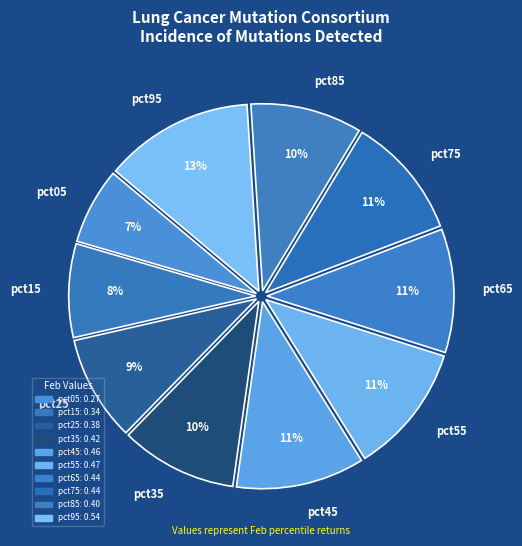

Is it true that pct05 is 1% of the pie?

False